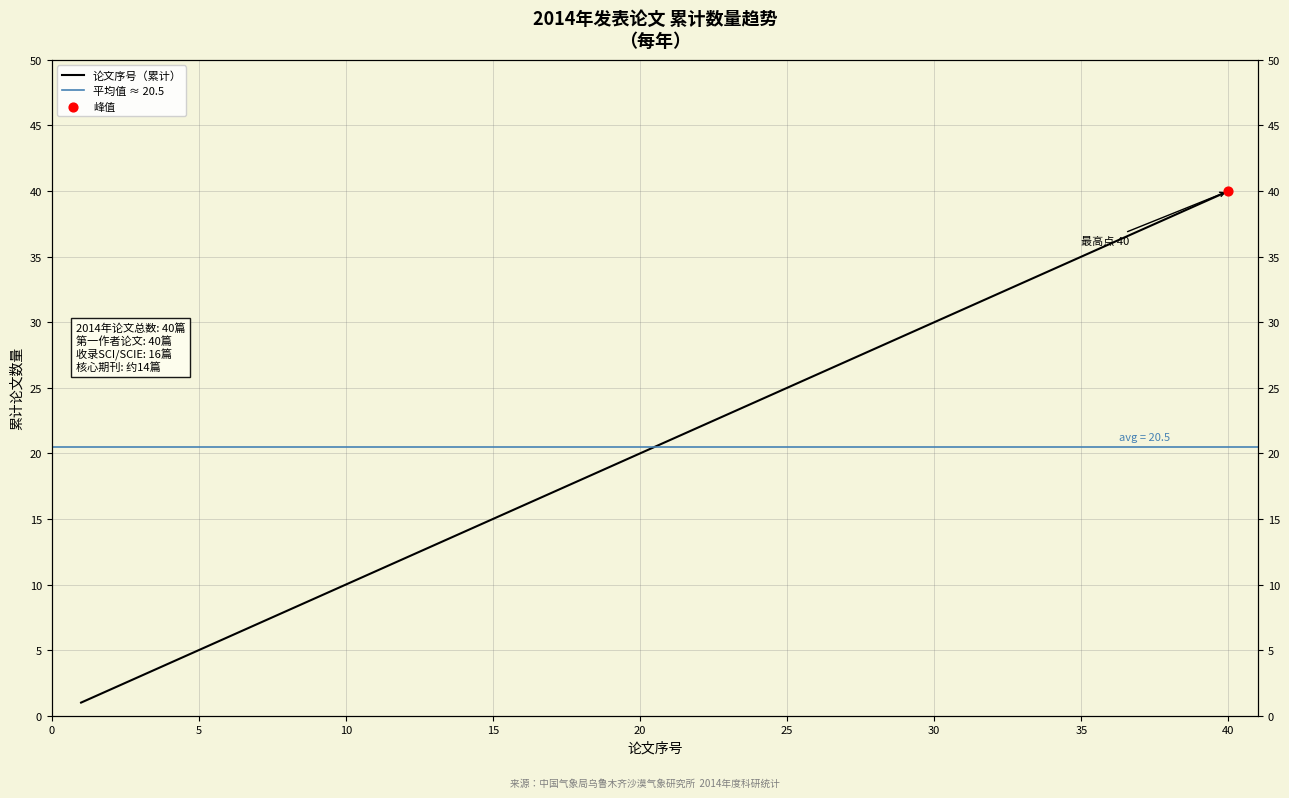

What is the change in value from 28 to 40?

+12